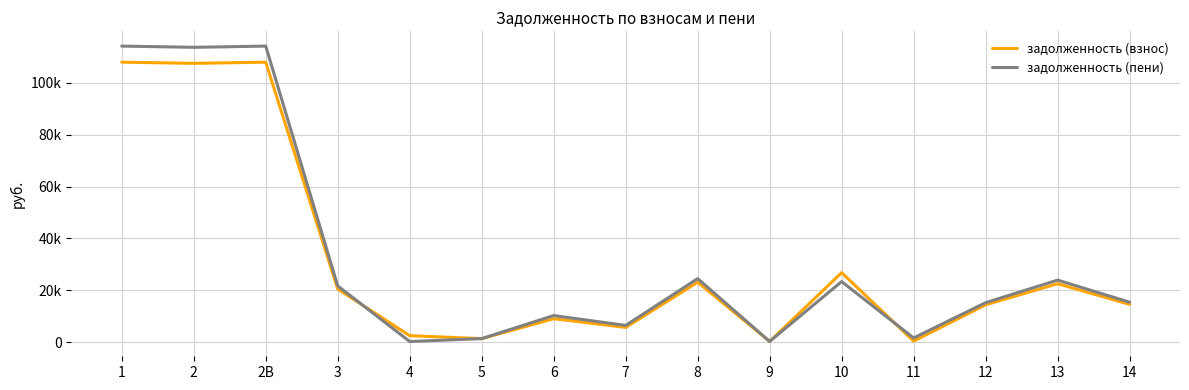

What is the smallest value displayed?

249.6